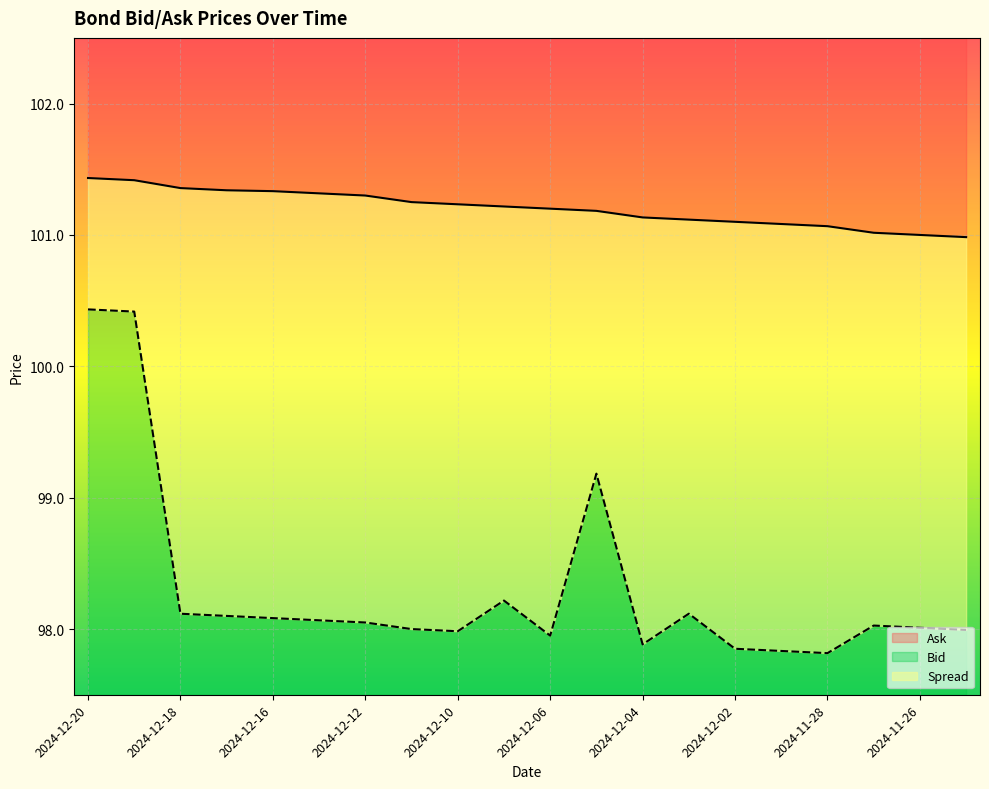

How many data points in Bid are less than 98?

7